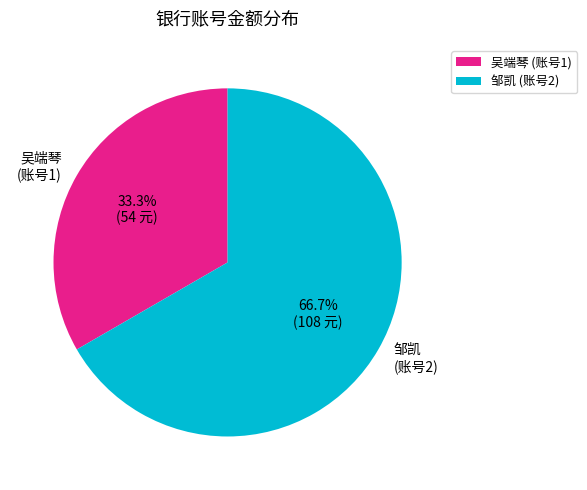

Does 邹凯 account for over 50% of the chart?

Yes